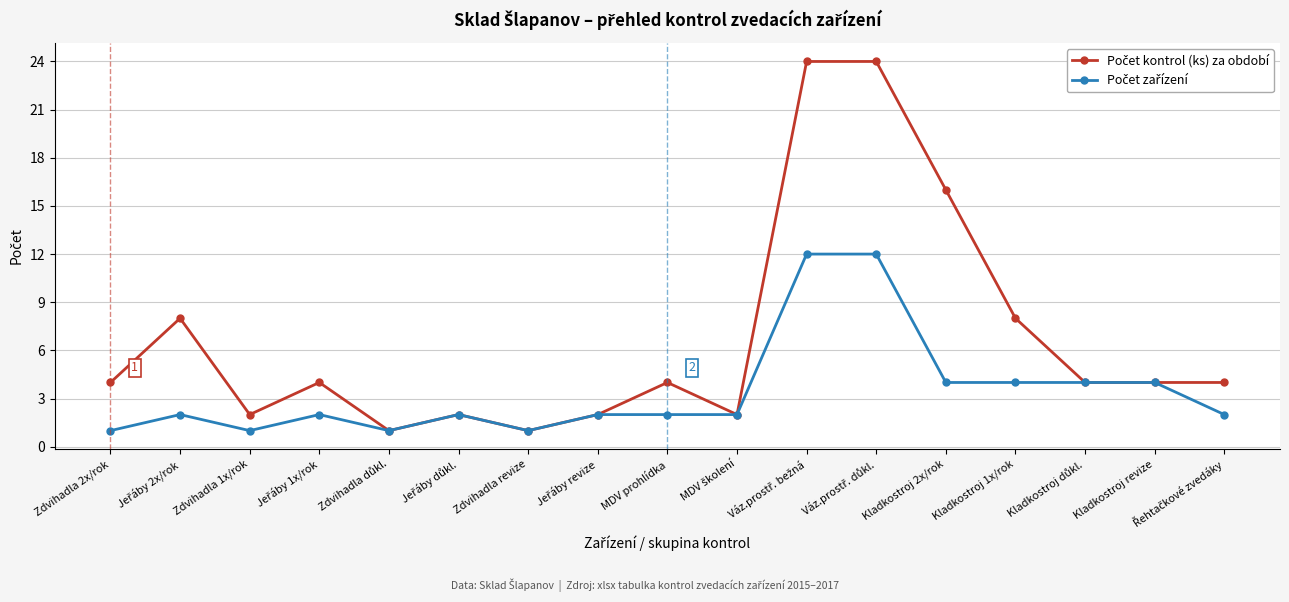

What is the label of the 13th point from the left?

Kladkostroj 2x/rok